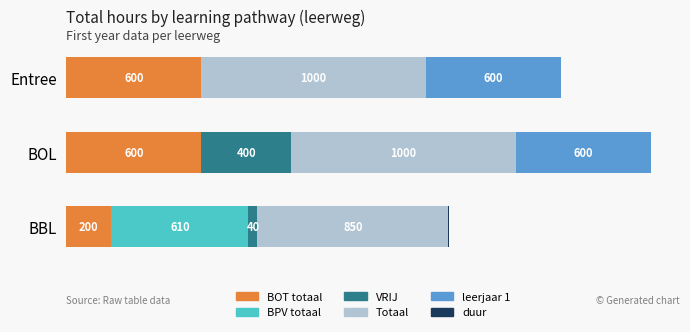

At which category is the sum across all series the highest?

BOL